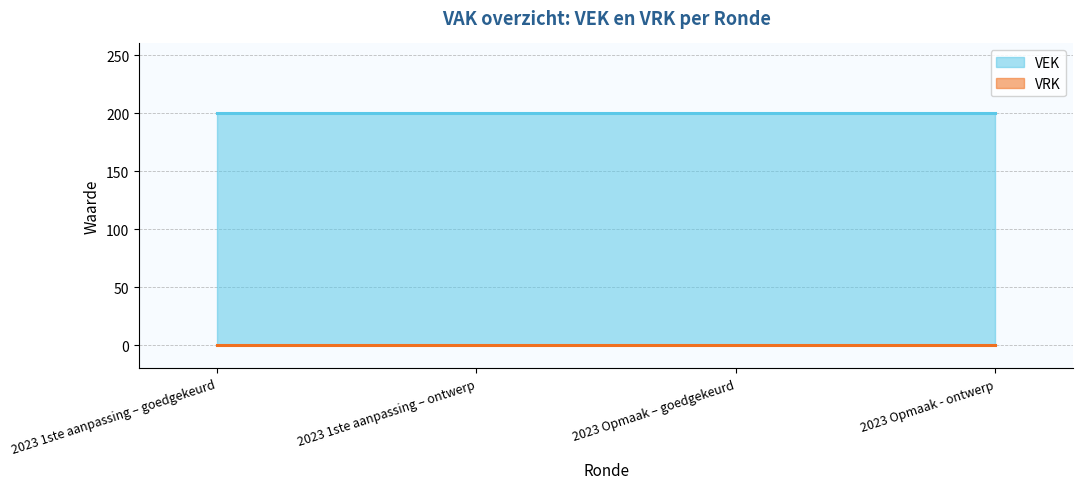

What is the label of the 2nd point from the right?

2023 Opmaak – goedgekeurd